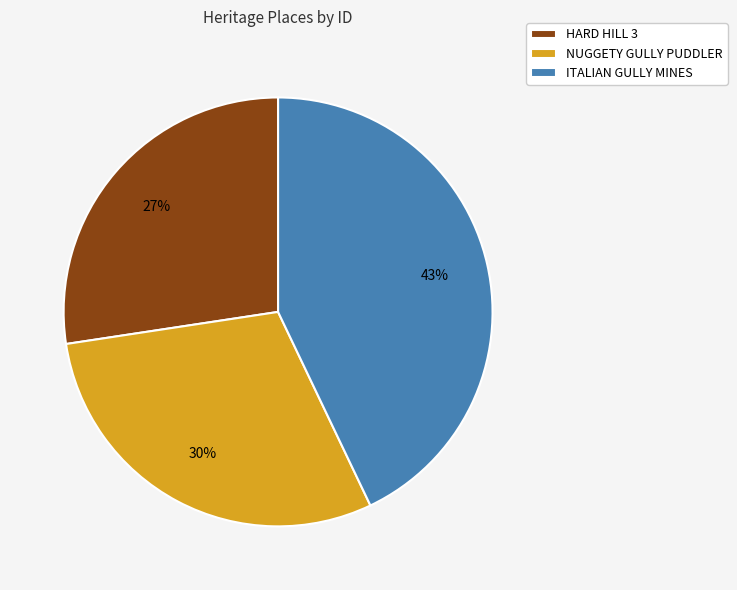

What percentage is the HARD HILL 3 slice, to the nearest percent?

27%